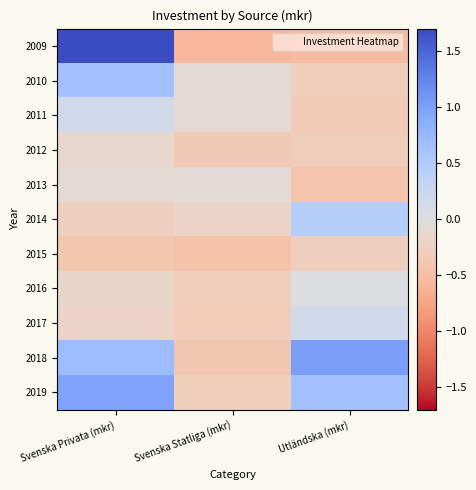

Count the number of data series in this chart.

11